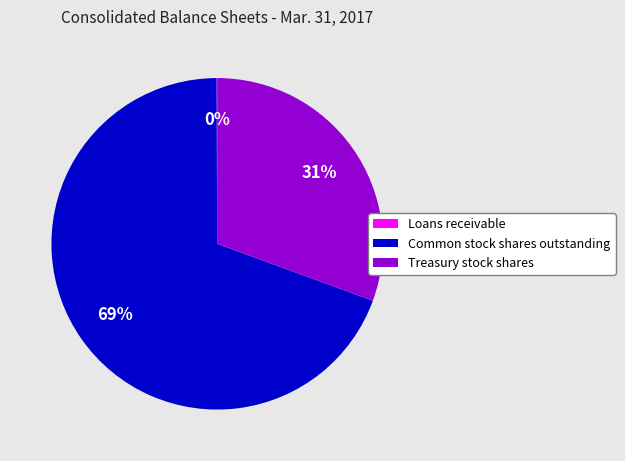

Which category accounts for the majority?

Common stock shares outstanding